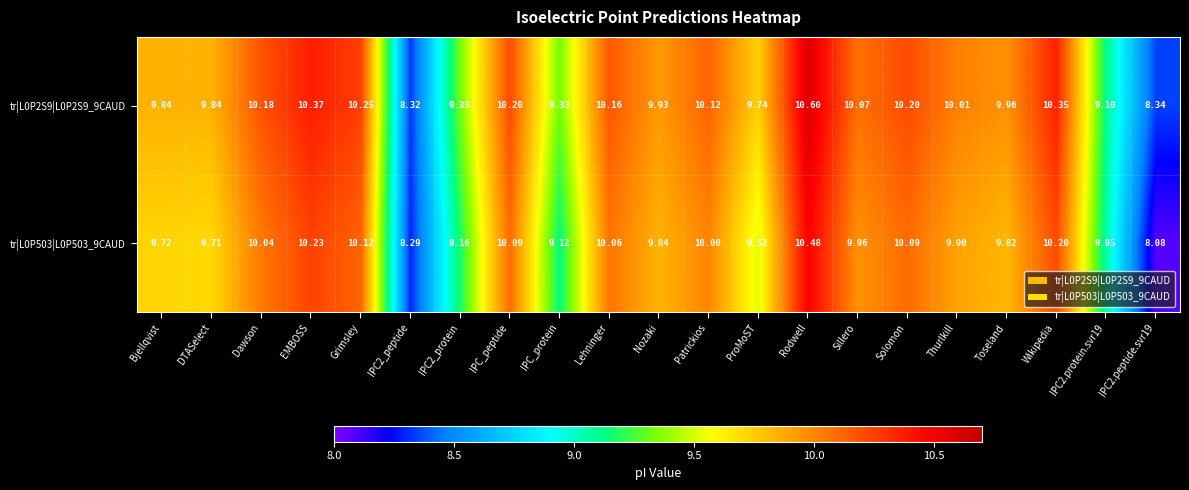

Where does the tr|L0P2S9|L0P2S9_9CAUD series first go above 10?

Dawson